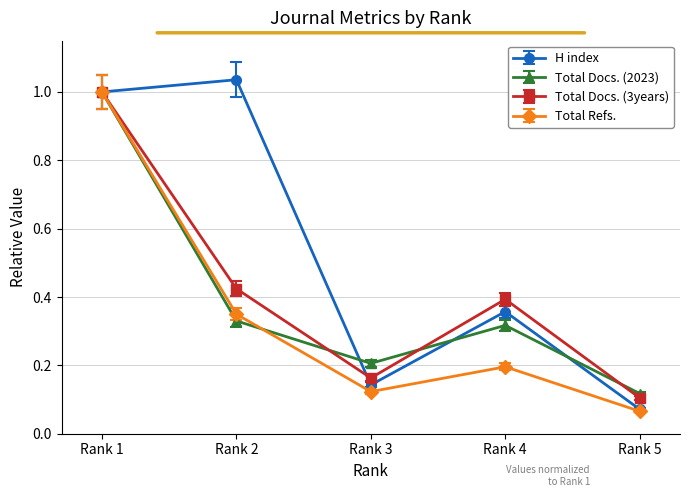

How many series are shown in this chart?

4